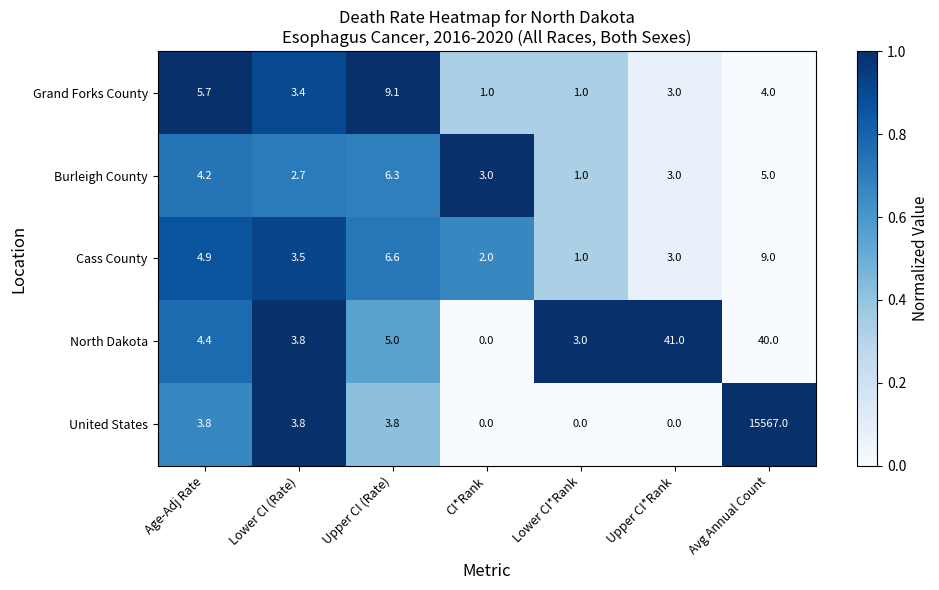

What is the total value across all series at Lower CI*Rank?

6.0